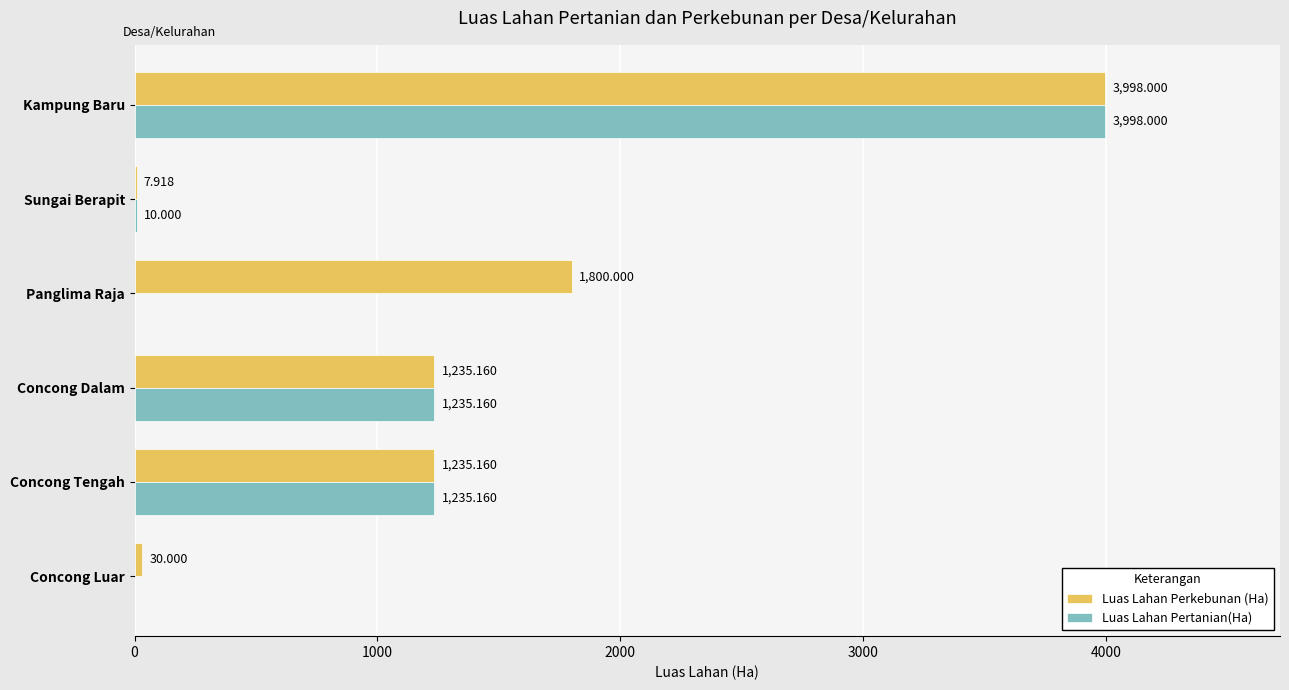

What is the average value of the Luas Lahan Perkebunan (Ha) series?

1384.4